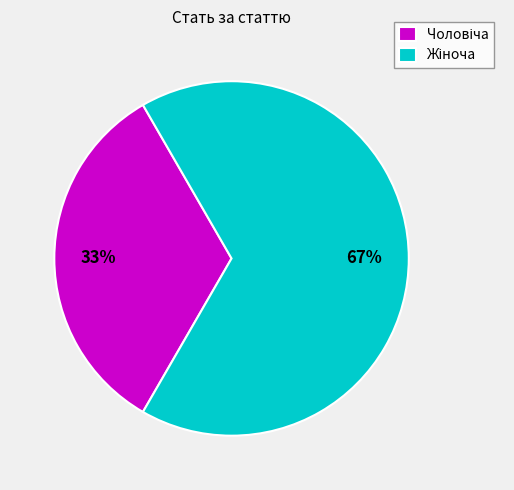

Does any single category account for the majority?

Yes